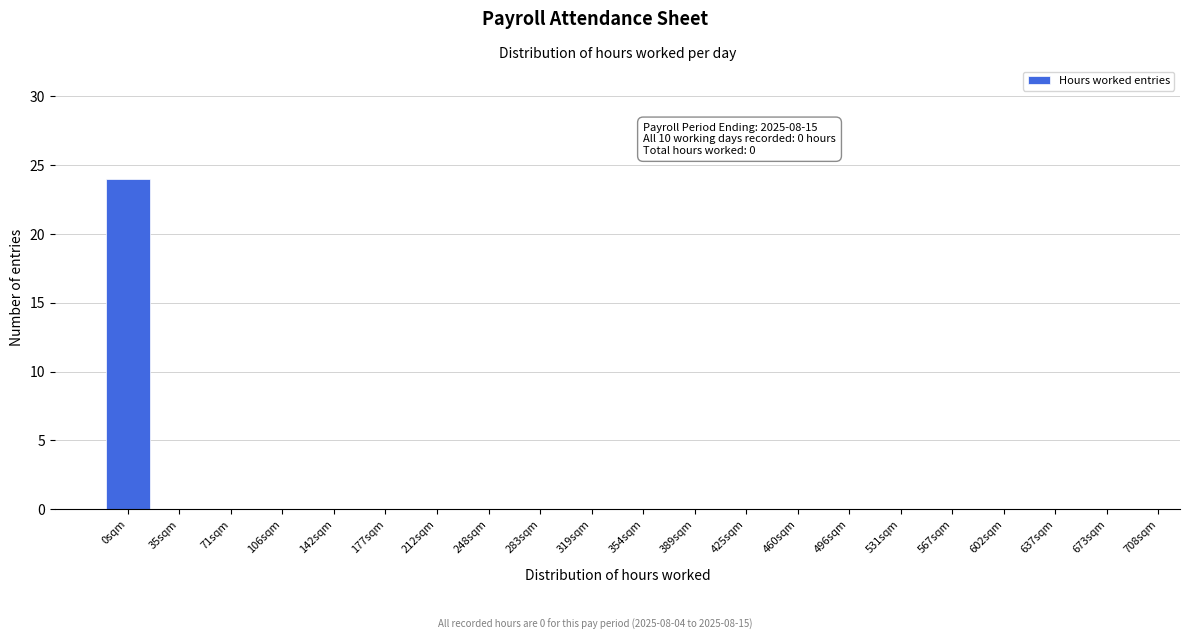

Reading left to right, list all the values displayed in this chart.

0sqm=24	35sqm=0	71sqm=0	106sqm=0	142sqm=0	177sqm=0	212sqm=0	248sqm=0	283sqm=0	319sqm=0	354sqm=0	389sqm=0	425sqm=0	460sqm=0	496sqm=0	531sqm=0	567sqm=0	602sqm=0	637sqm=0	673sqm=0